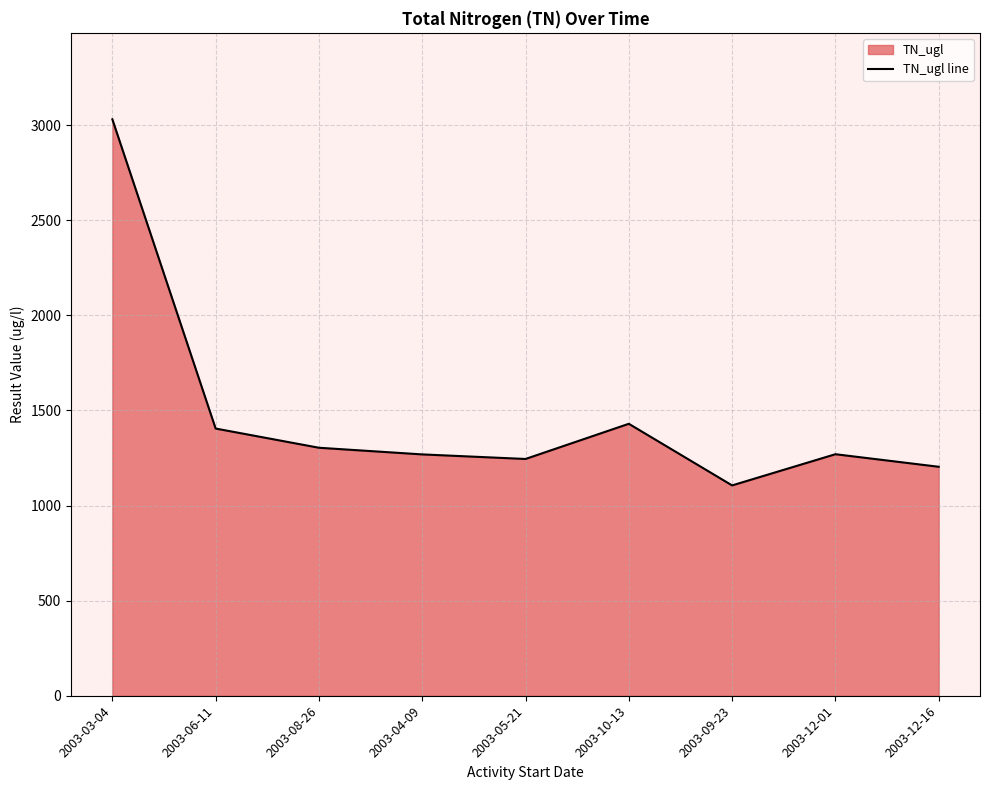

What is the difference between the values at 2003-05-21 and 2003-06-11?

160